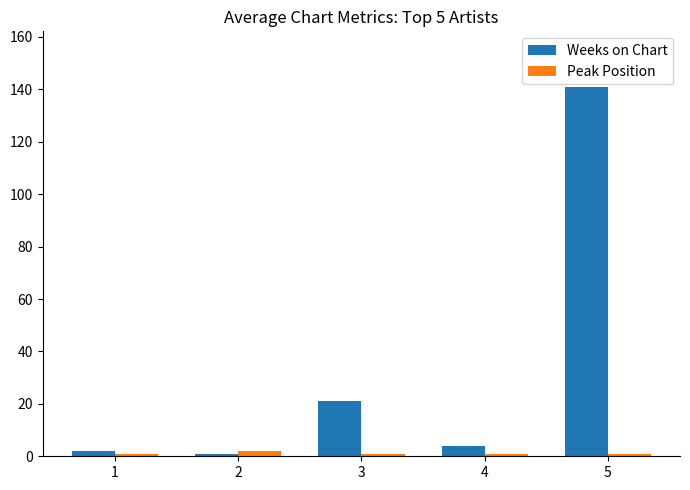

Rank the series at 5 from lowest to highest value.

Peak Position, Weeks on Chart